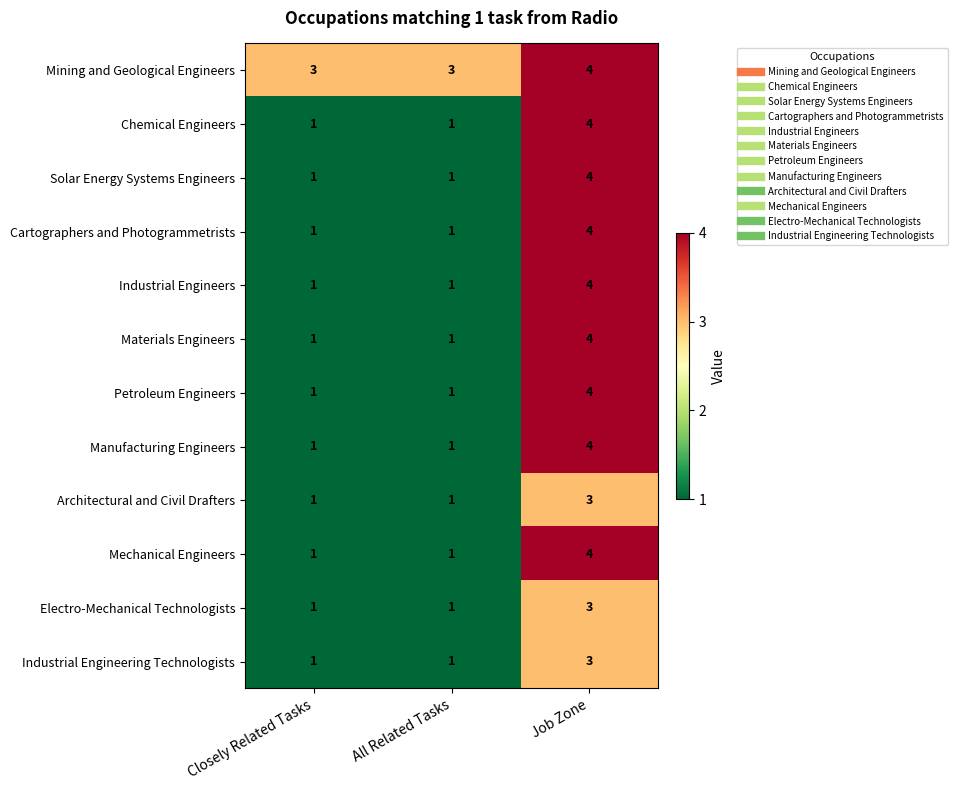

Which label corresponds to the largest value in the chart?

Job Zone